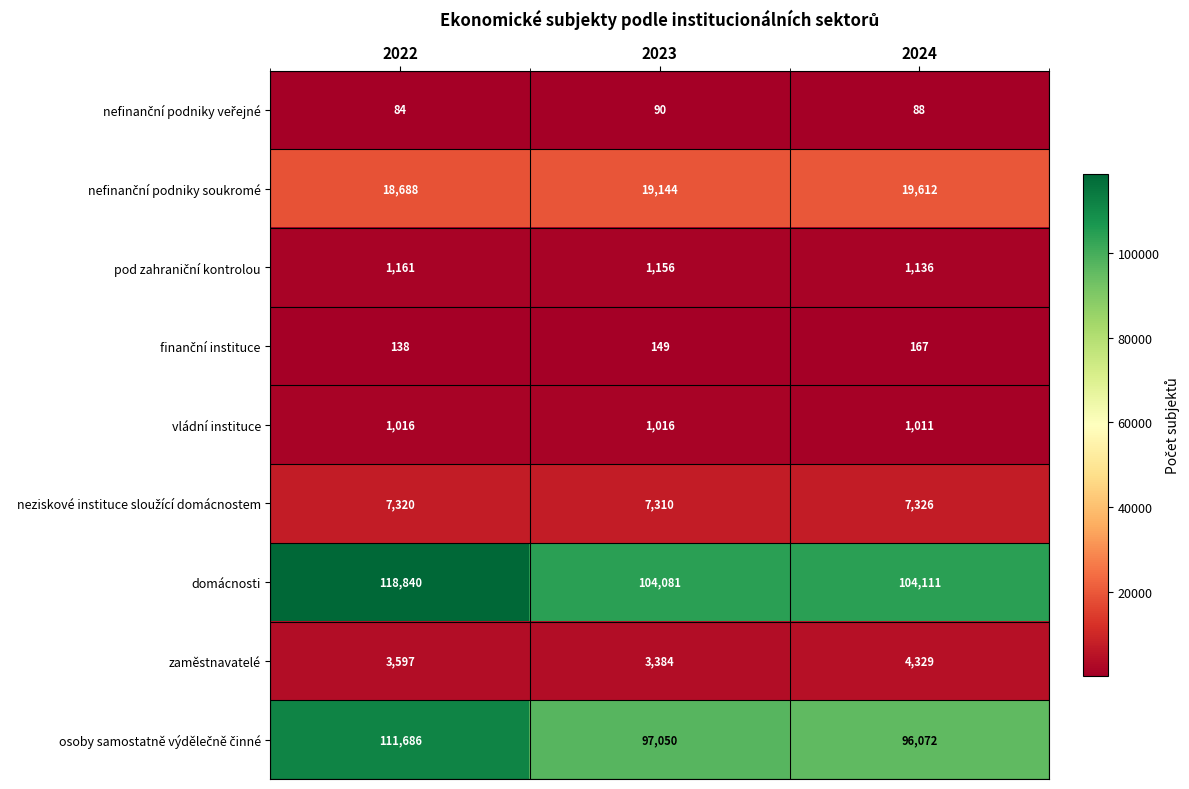

Is it true that zaměstnavatelé equals 909 at 2022?

False